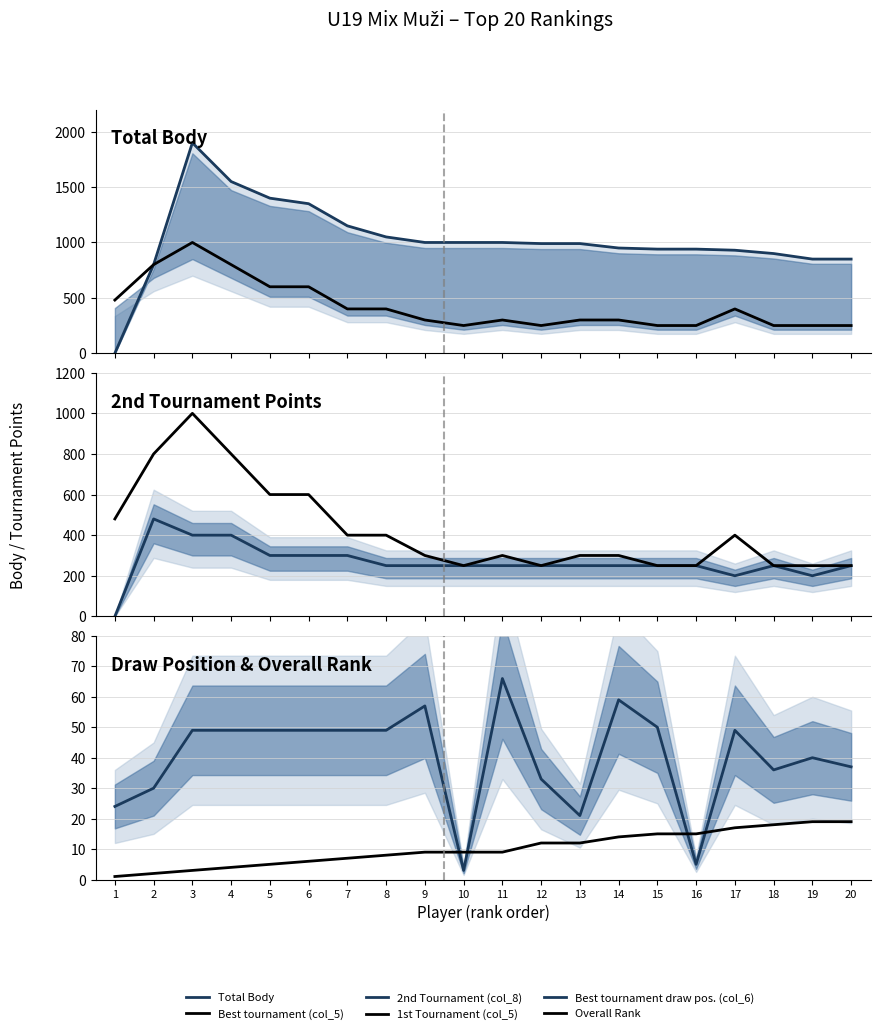

What is the difference between the highest and lowest values at 11?

991